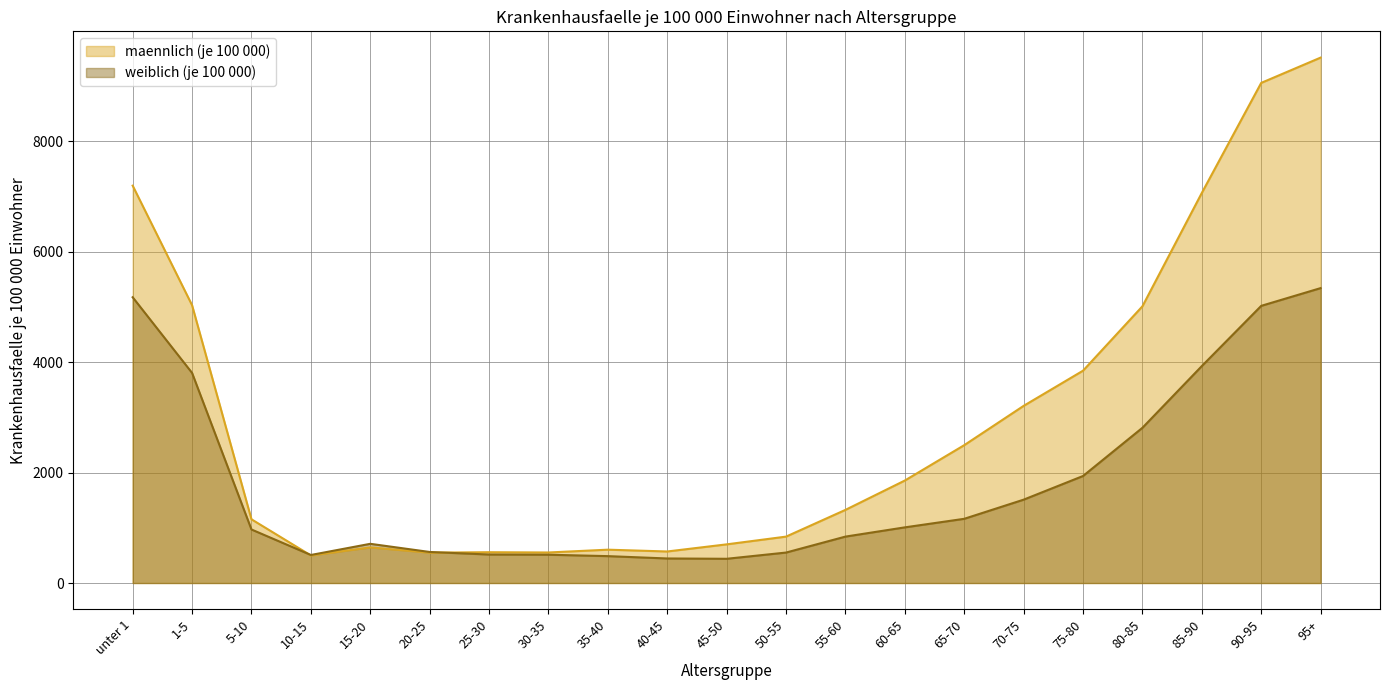

List the series in order of their peak value, lowest first.

weiblich (je 100 000), maennlich (je 100 000)